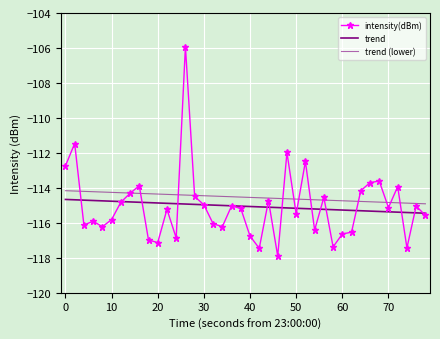

What is the minimum value for intensity(dBm)?

-117.9